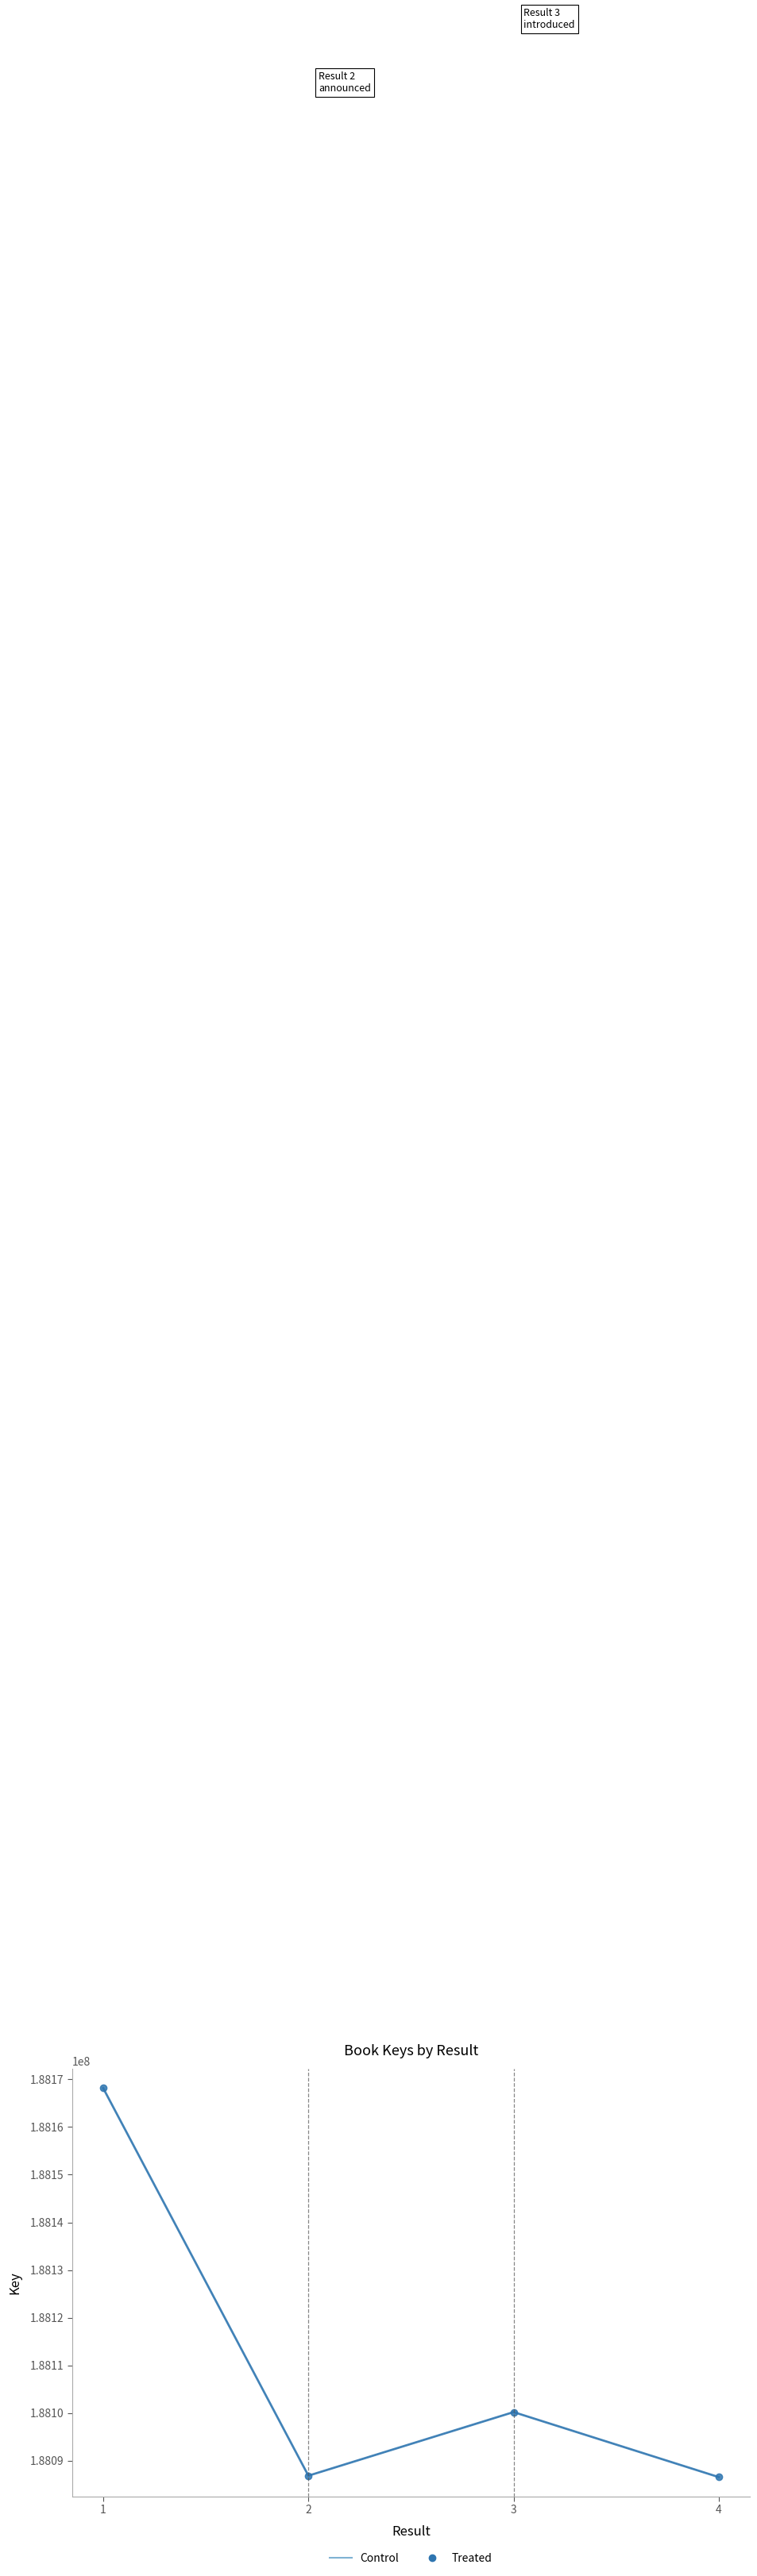

What is the value of the 1st point from the left?

188168147